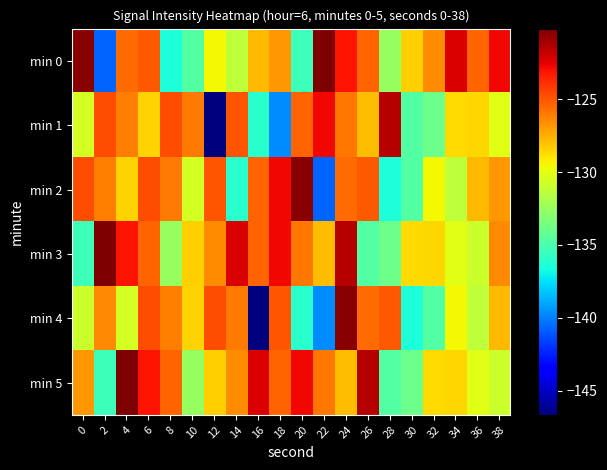

Reading left to right, extract all data points from this chart.

min 0: 0=-120.4	2=-140.7	4=-125.6	6=-125.1	8=-136.5	10=-134.7	12=-129.5	14=-131.3	16=-127.7	18=-126.8	20=-135.4	22=-120.2	24=-123.1	26=-125.4	28=-132.5	30=-128.4	32=-126.6	34=-122.3	36=-125.4	38=-122.8
min 1: 0=-130.6	2=-124.8	4=-126.1	6=-128.5	8=-124.8	10=-126.0	12=-146.7	14=-125.0	16=-136.1	18=-139.7	20=-125.4	22=-122.8	24=-125.9	26=-127.9	28=-121.5	30=-134.7	32=-133.9	34=-128.8	36=-128.6	38=-130.2
min 2: 0=-124.8	2=-126.1	4=-128.5	6=-124.8	8=-126.0	10=-130.6	12=-125.0	14=-136.1	16=-125.4	18=-122.8	20=-120.4	22=-140.7	24=-125.6	26=-125.1	28=-136.5	30=-134.7	32=-129.5	34=-131.3	36=-127.7	38=-126.8
min 3: 0=-135.4	2=-120.2	4=-123.1	6=-125.4	8=-132.5	10=-128.4	12=-126.6	14=-122.3	16=-125.4	18=-122.8	20=-125.9	22=-127.9	24=-121.5	26=-134.7	28=-133.9	30=-128.8	32=-128.6	34=-130.2	36=-130.9	38=-126.4
min 4: 0=-130.9	2=-126.4	4=-130.6	6=-124.8	8=-126.1	10=-128.5	12=-124.8	14=-126.0	16=-146.7	18=-125.0	20=-136.1	22=-139.7	24=-120.4	26=-125.6	28=-125.1	30=-136.5	32=-134.7	34=-129.5	36=-131.3	38=-127.7
min 5: 0=-126.8	2=-135.4	4=-120.2	6=-123.1	8=-125.4	10=-132.5	12=-128.4	14=-126.6	16=-122.3	18=-125.4	20=-122.8	22=-125.9	24=-127.9	26=-121.5	28=-134.7	30=-133.9	32=-128.8	34=-128.6	36=-130.2	38=-130.9